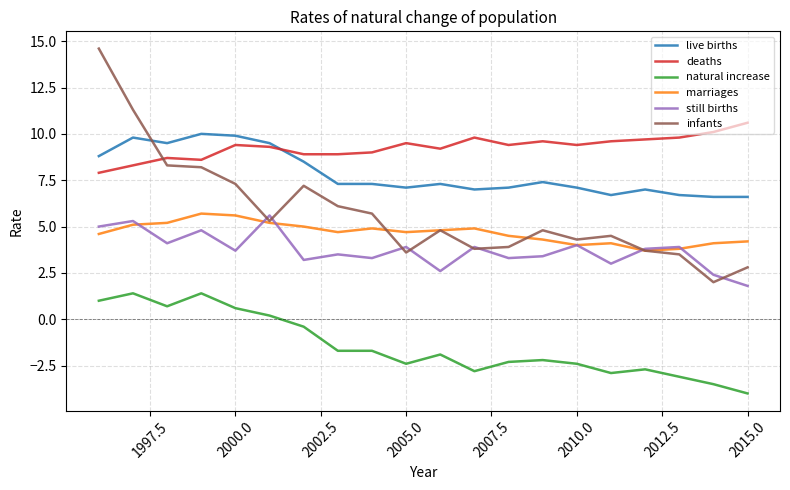

True or false: natural increase and live births cross at least once.

False